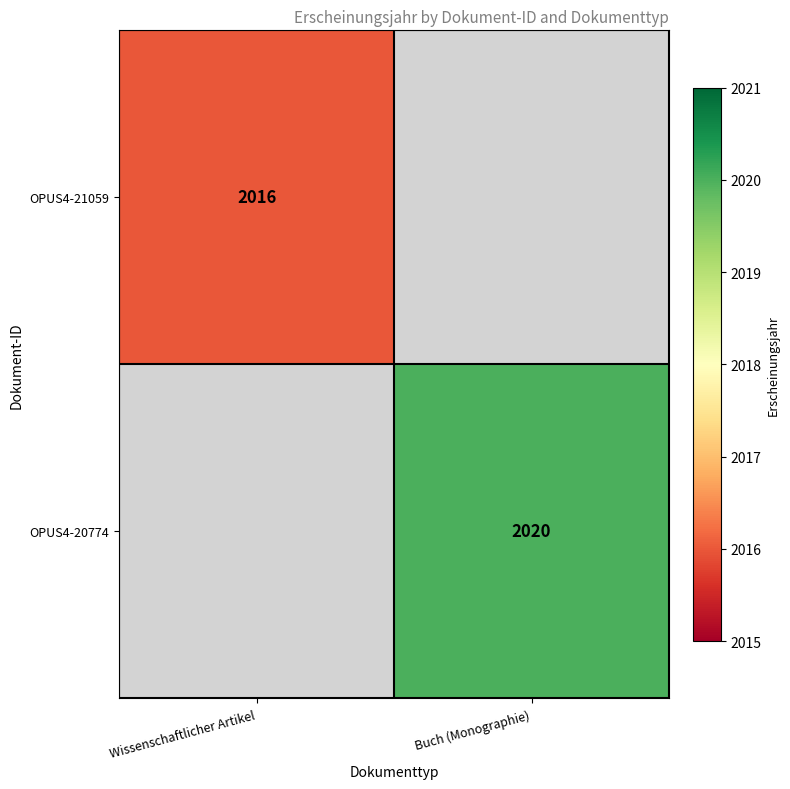

What is the maximum value shown in the chart?

2020.0